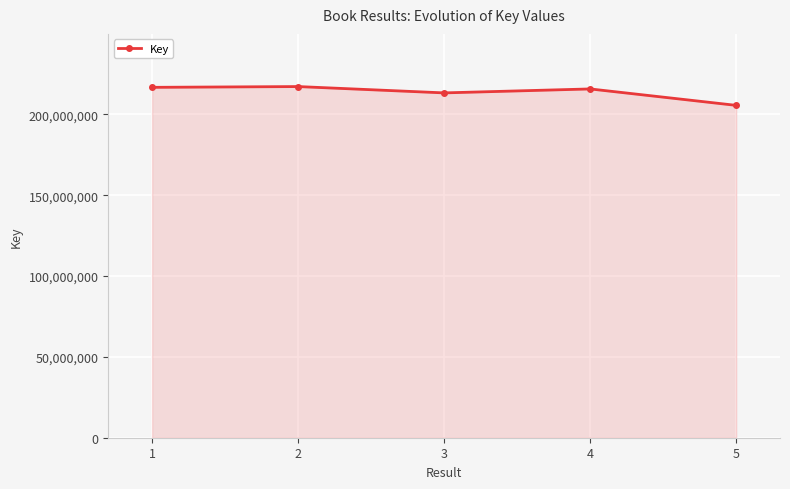

At which label does the data first exceed 215746122?

1